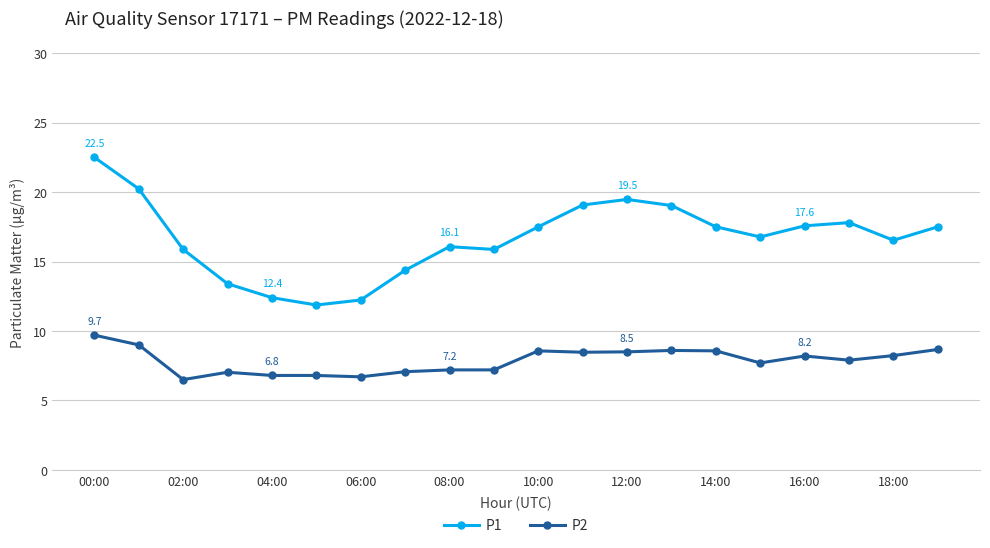

List the series in order of their peak value, lowest first.

P2, P1